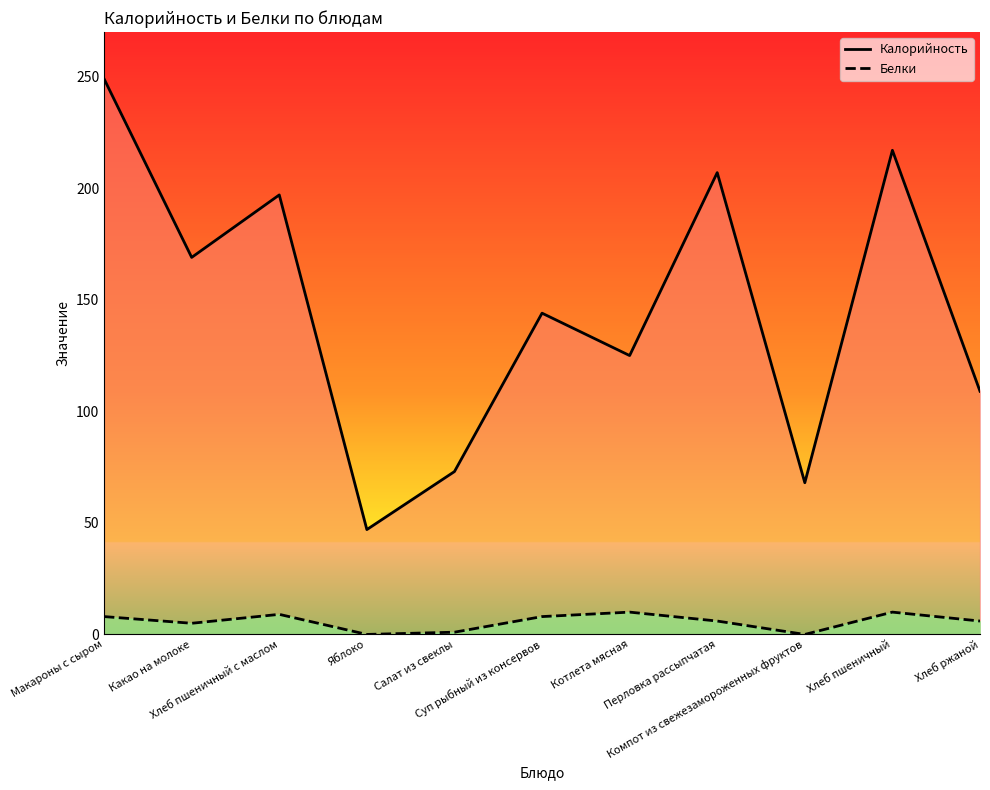

What are all the series names shown in the legend?

Калорийность, Белки